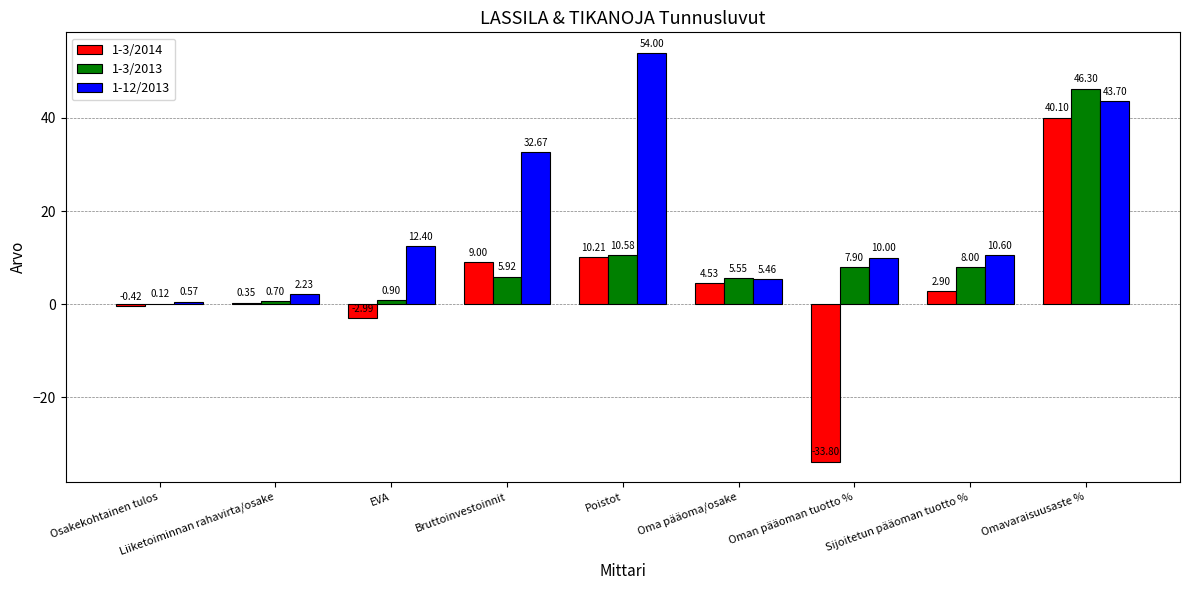

Which category has the highest value in the 1-3/2013 series?

Omavaraisuusaste %